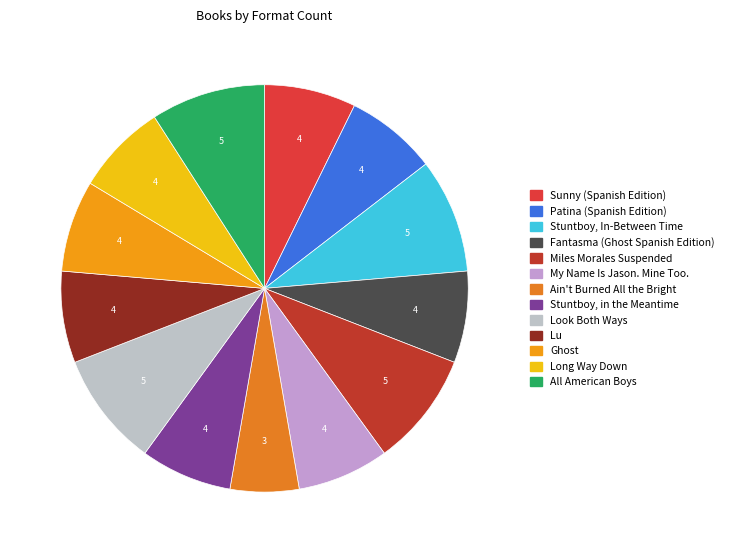

Combined, do All American Boys and Look Both Ways account for over 50%?

No